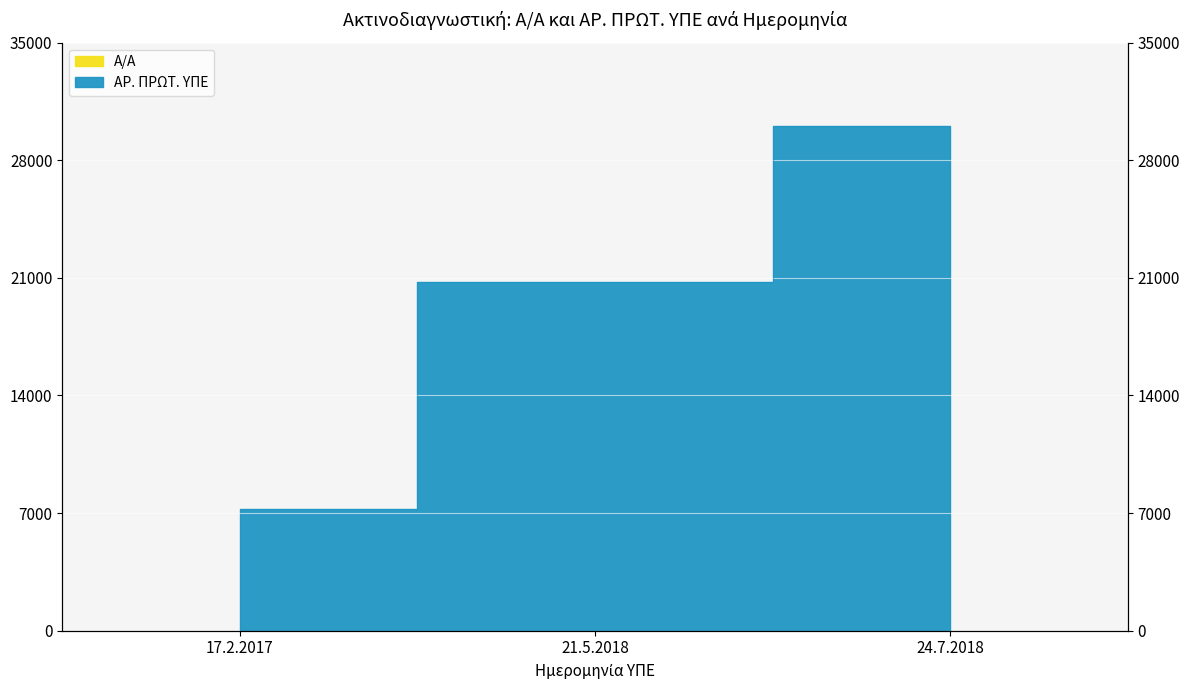

Rank the categories by Α/Α value from lowest to highest.

17.2.2017, 21.5.2018, 24.7.2018